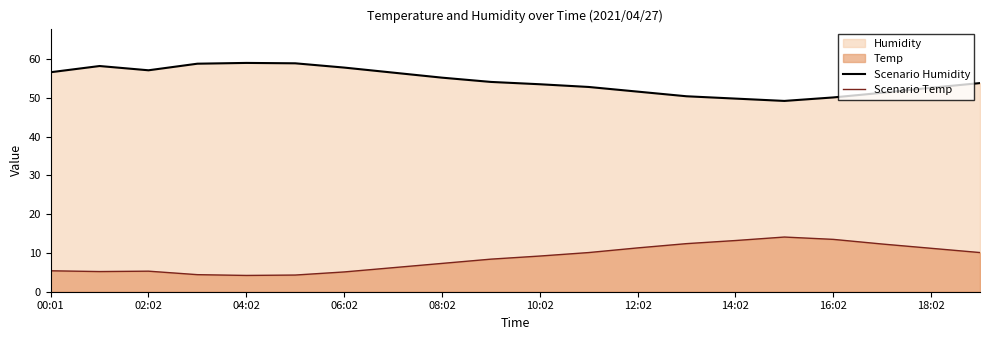

What is the total value across all series at 16:02?

63.6